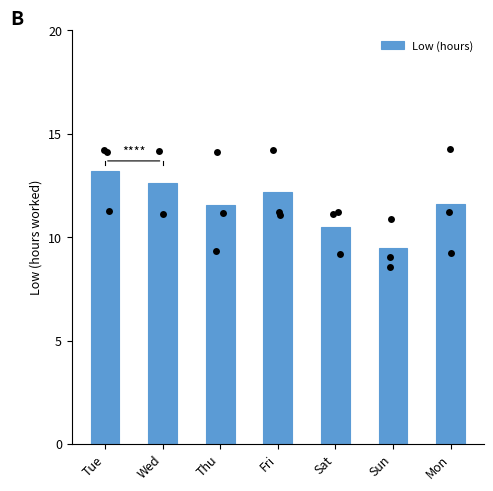

Which has a higher value, Thu or Fri?

Fri